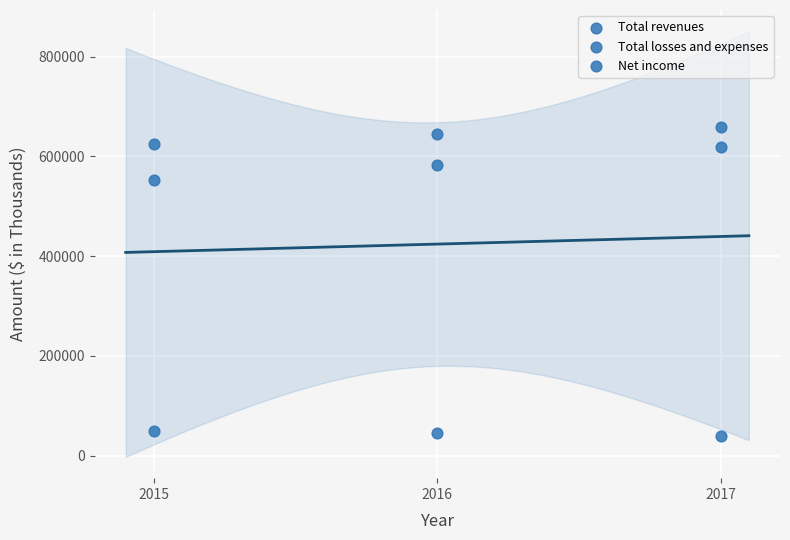

How many data points are displayed?

9